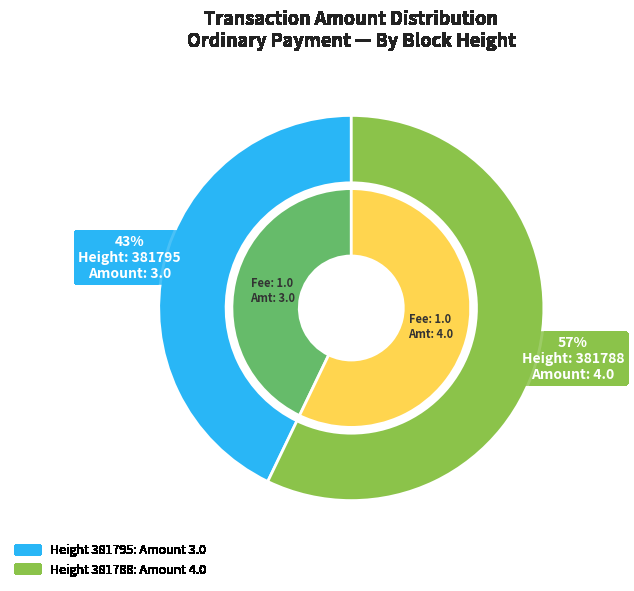

Which slice is the largest?

381788